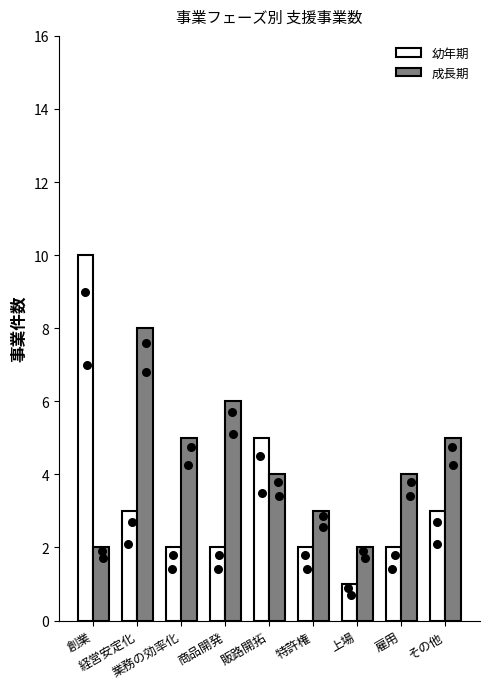

What is the total value across all series at その他?

8